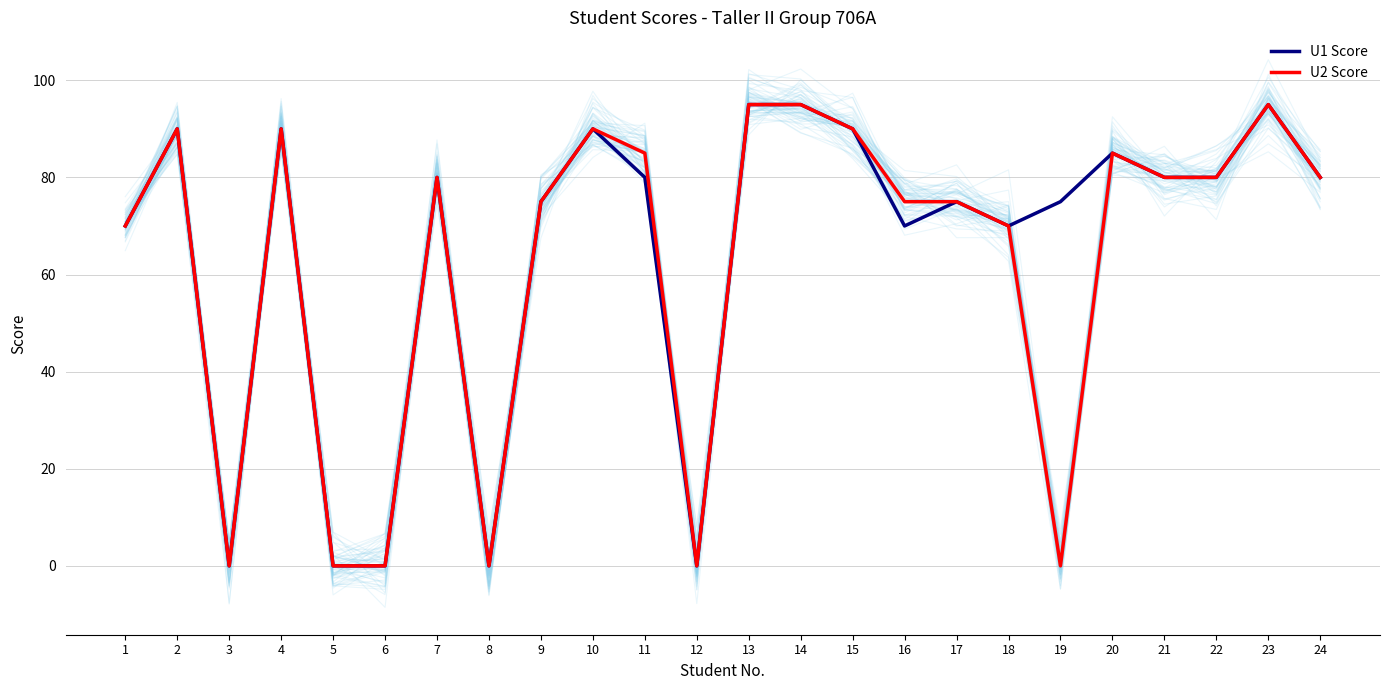

The value of U2 Score at 12 is 0. True or false?

True